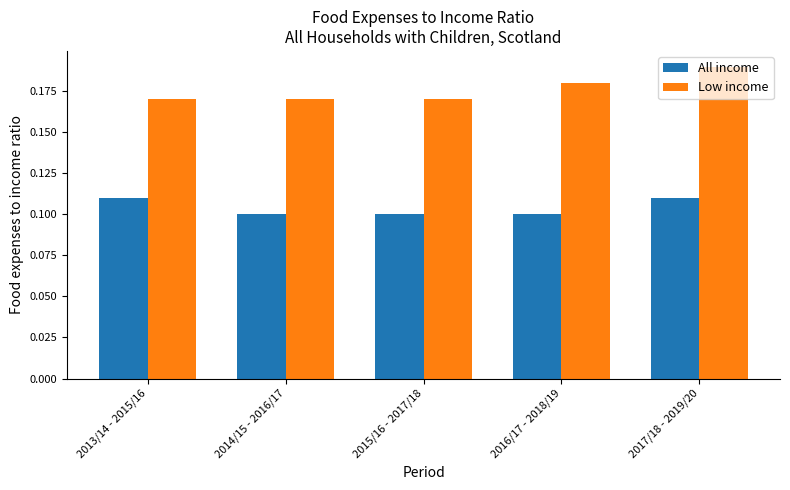

Rank the series by their maximum value, from highest to lowest.

Low income, All income